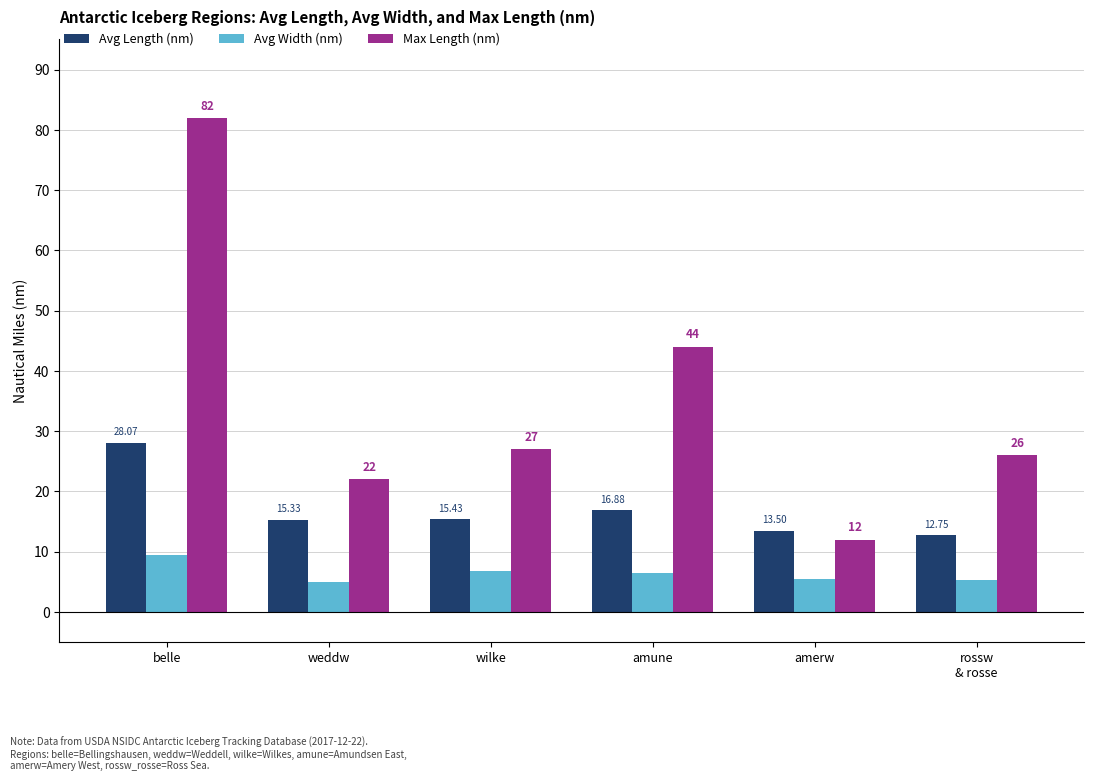

Between weddw and wilke, which series saw the biggest shift?

Max Length (nm)